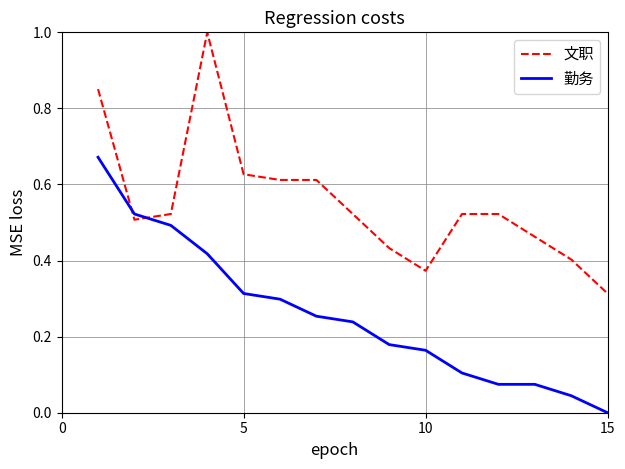

What are all the series names shown in the legend?

文职, 勤务